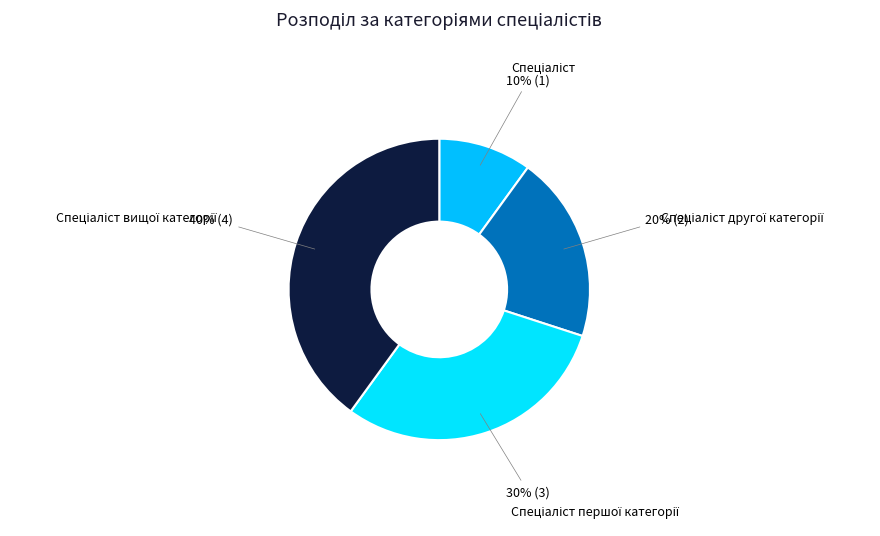

To the nearest percent, what is the difference between the largest and smallest slice percentages?

30%